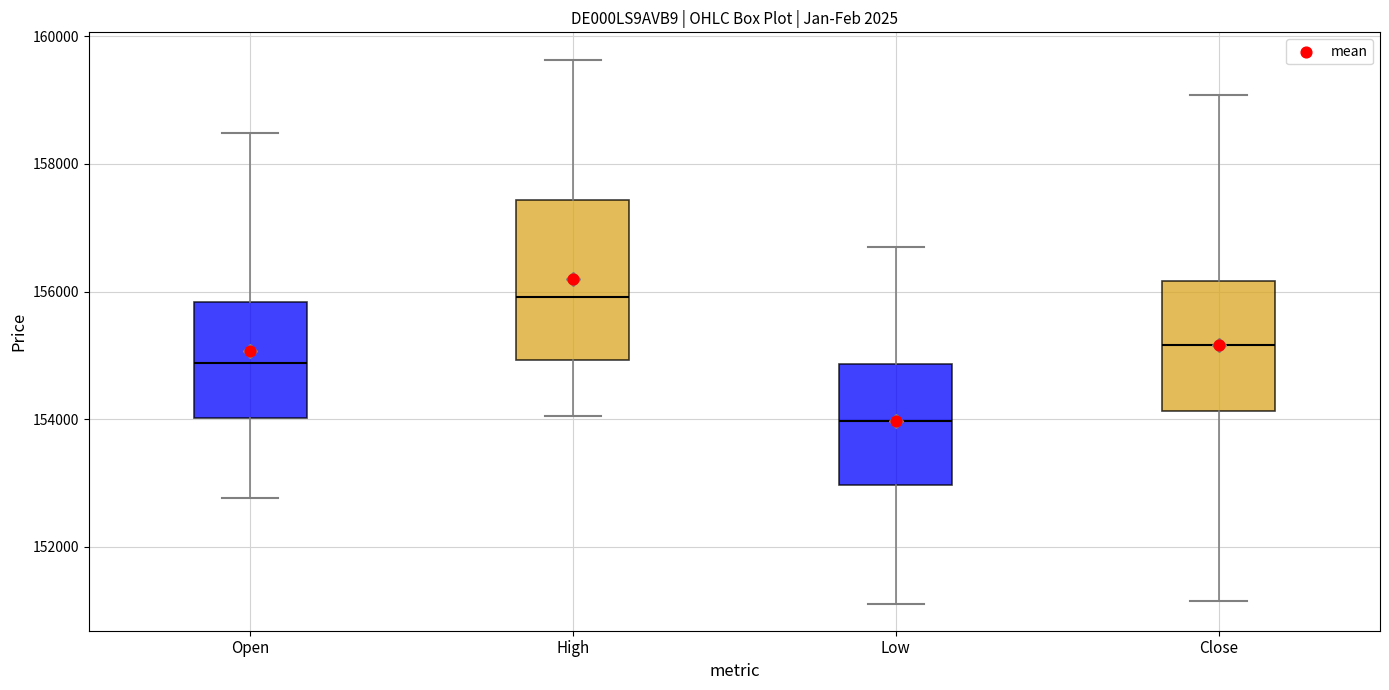

Which box has the lowest median line?

Low